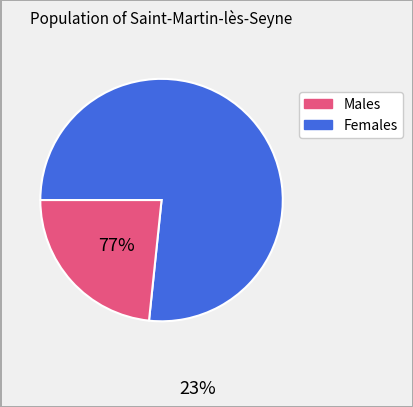

Is there any slice that represents more than half of the pie?

Yes